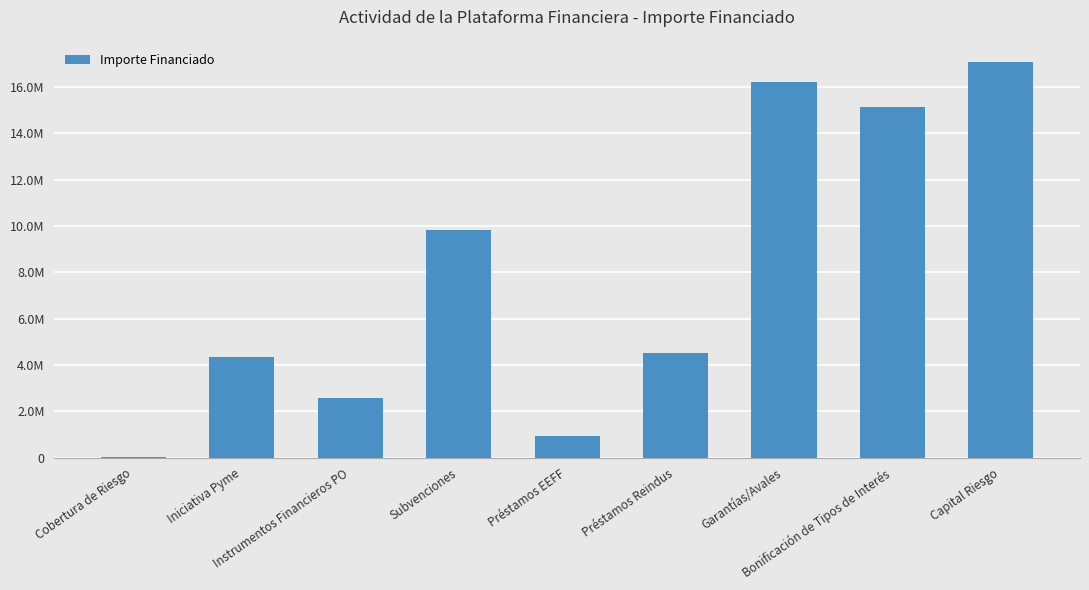

The chart shows a value of 15125000.0 at Bonificación de Tipos de Interés. True or false?

True